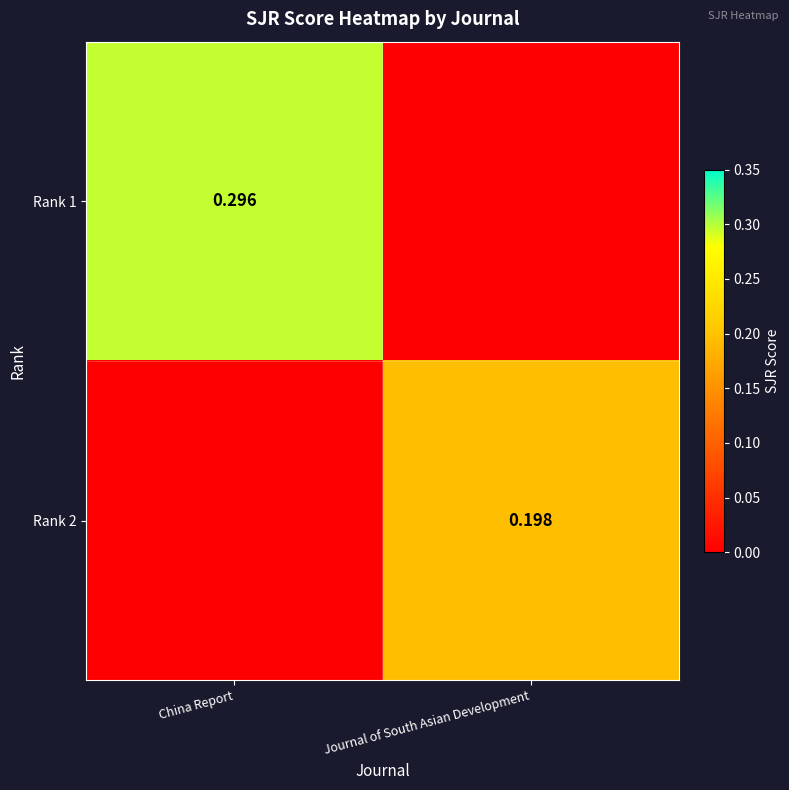

At which label is Rank 2 closest to 0?

China Report